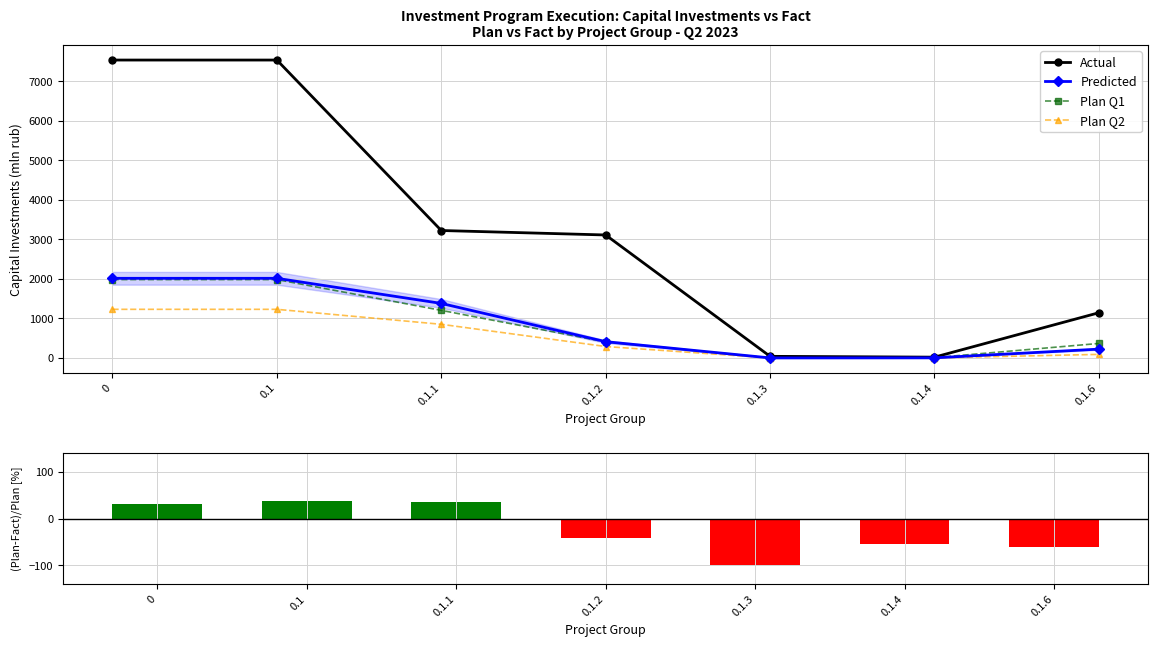

Where is Plan Q1 nearest to the value 991?

0.1.1